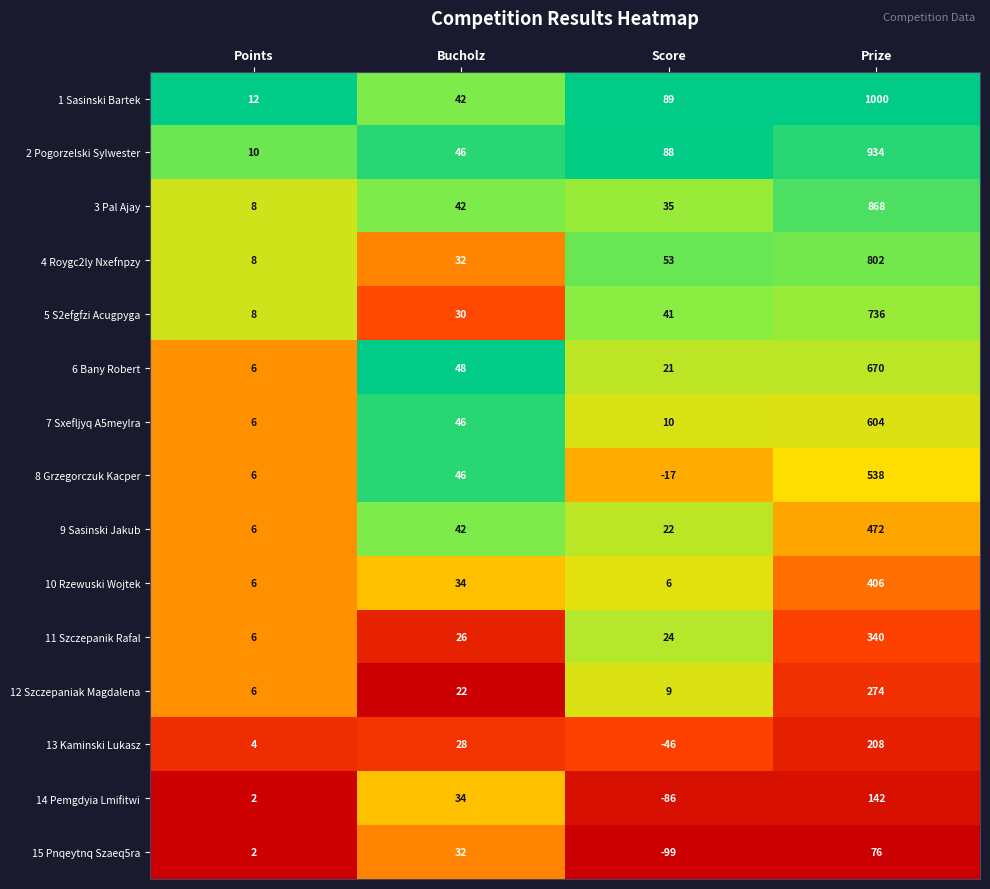

True or false: 3 Pal Ajay has a value of 5 at Points.

False